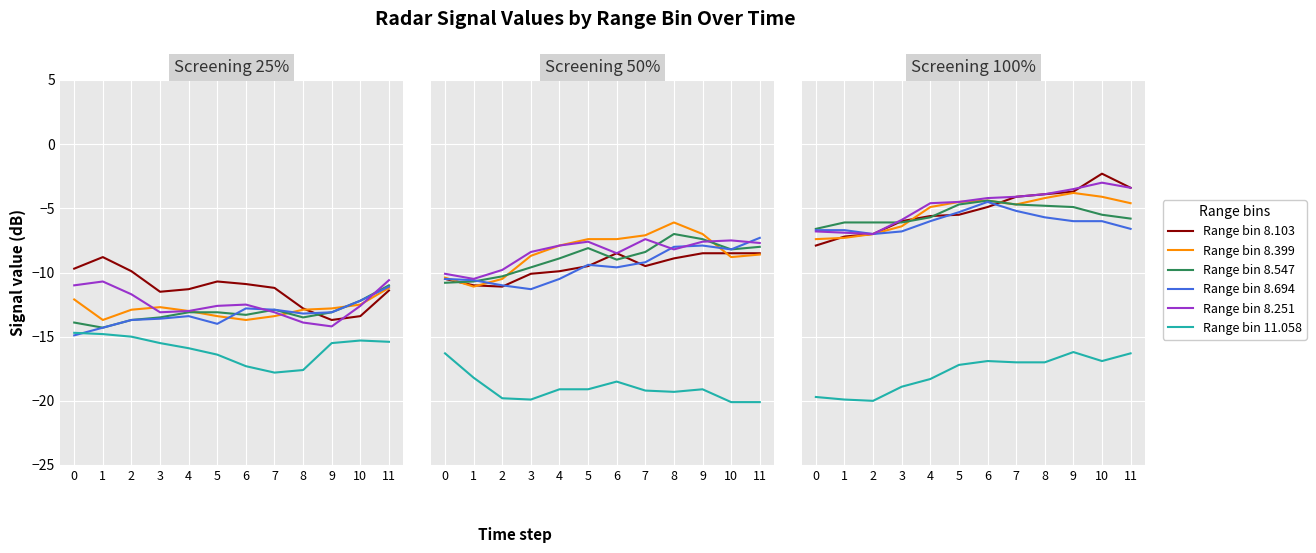

How many data points in Range bin 8.103 are less than -4?

8